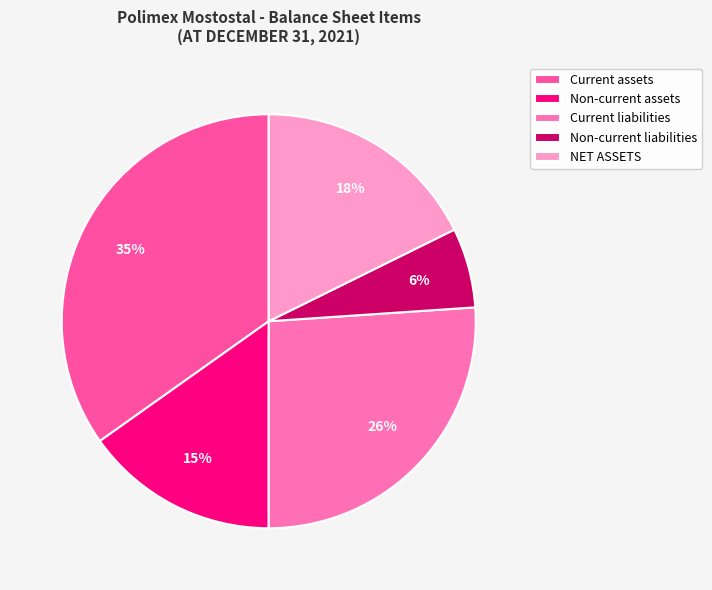

Count the number of slices in the pie.

5